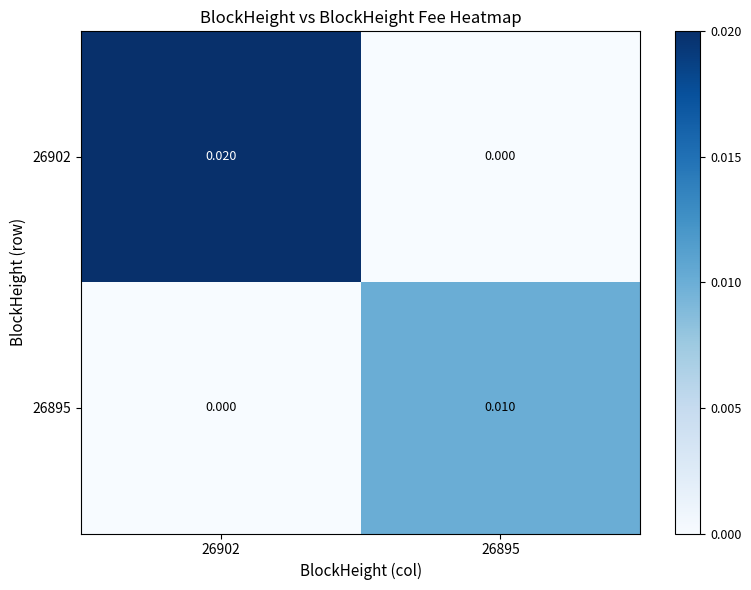

Is the value of 26895 at 26895 greater than the value of 26902 at 26902?

No